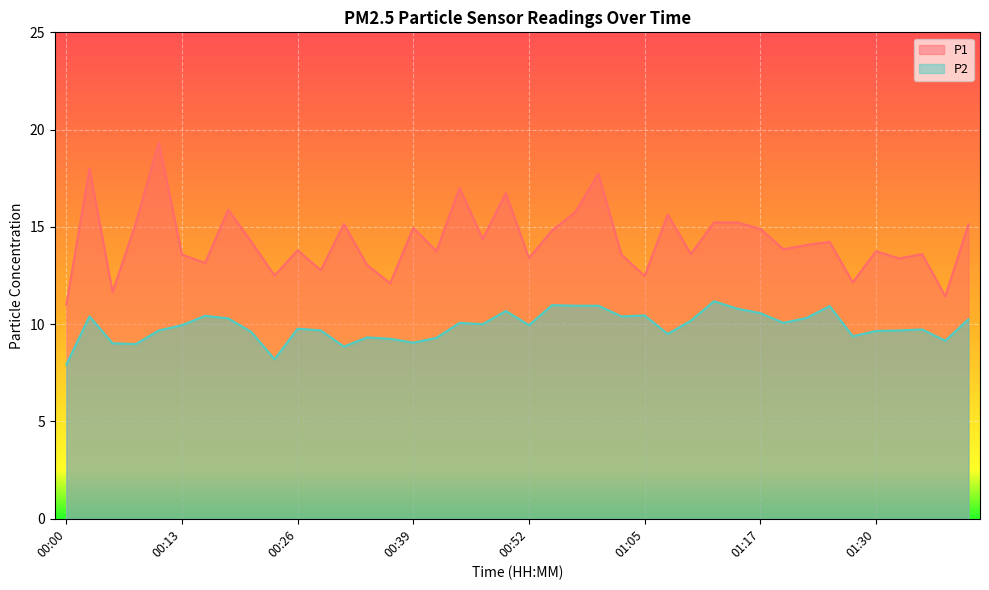

Is it true that P2 equals 15.0 at 00:52?

False